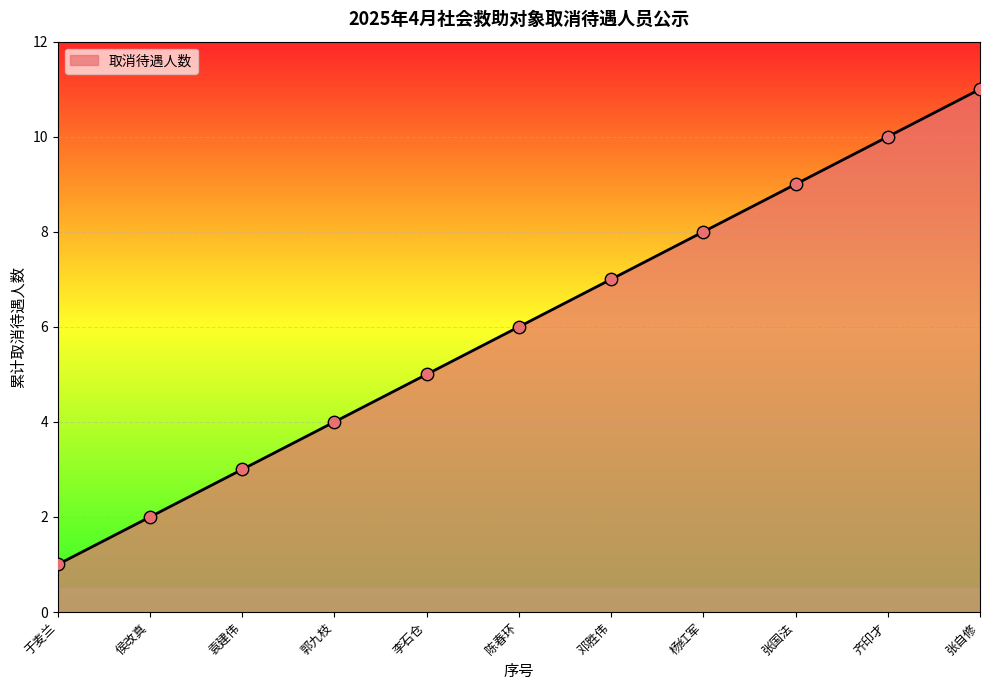

Which has a higher value, 李石仓 or 邓胜伟?

邓胜伟